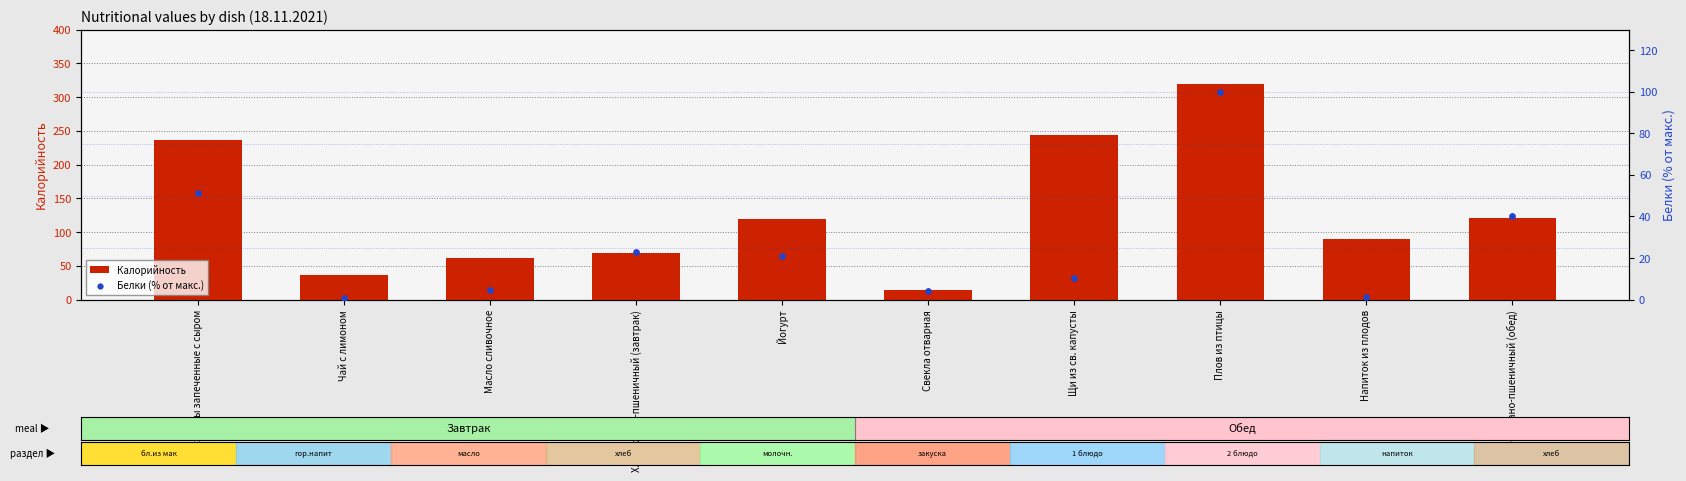

Which series has the largest total across all categories?

Калорийность